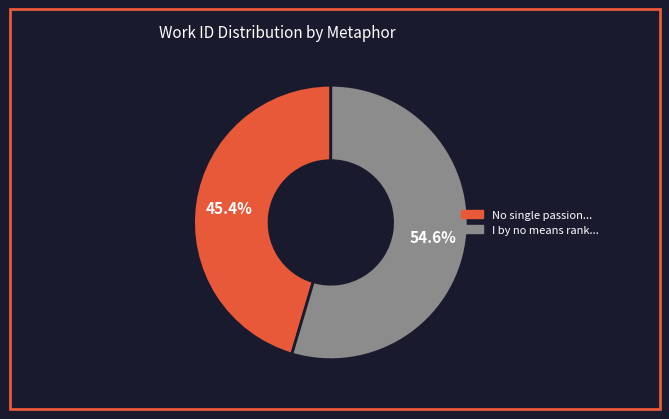

Is there a majority slice in this chart?

Yes